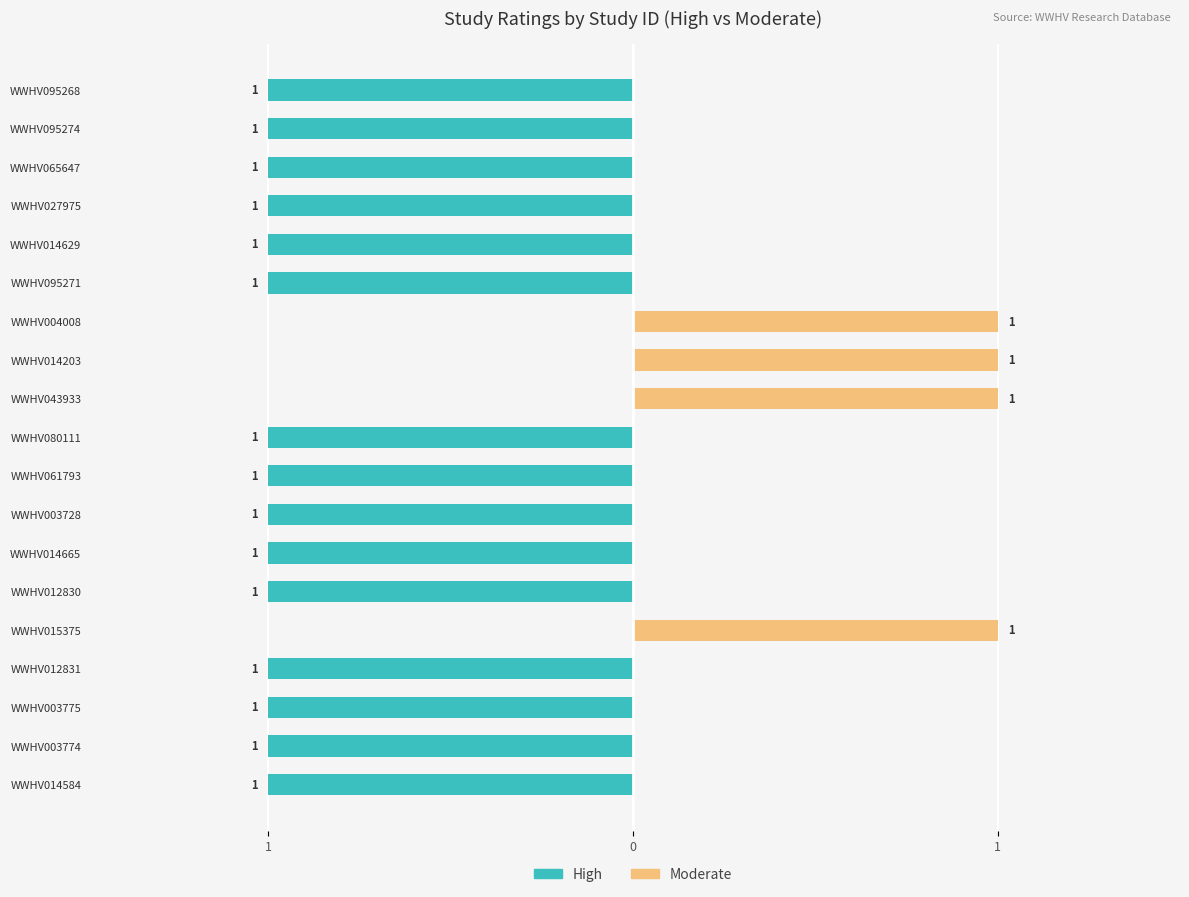

What are all the series names shown in the legend?

High, Moderate